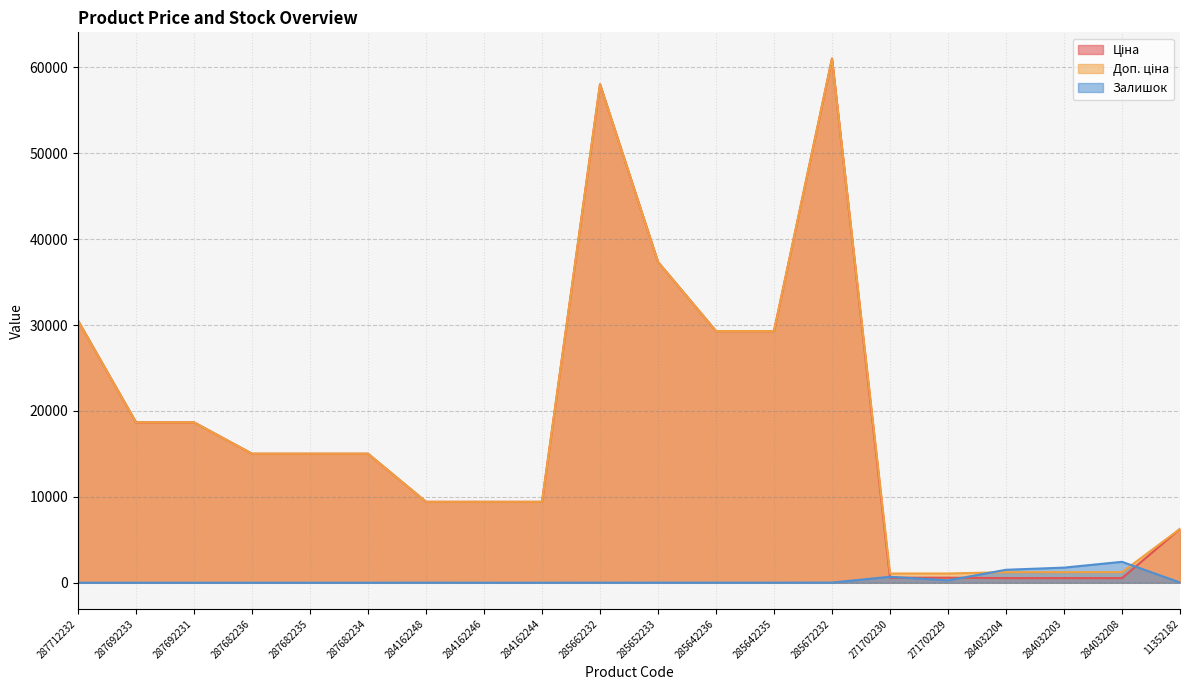

List the labels in order of Ціна value, largest first.

285672232, 285662232, 285652233, 287712232, 285642236, 285642235, 287692233, 287692231, 287682236, 287682235, 287682234, 284162248, 284162246, 284162244, 11352182, 271702230, 271702229, 284032204, 284032203, 284032208